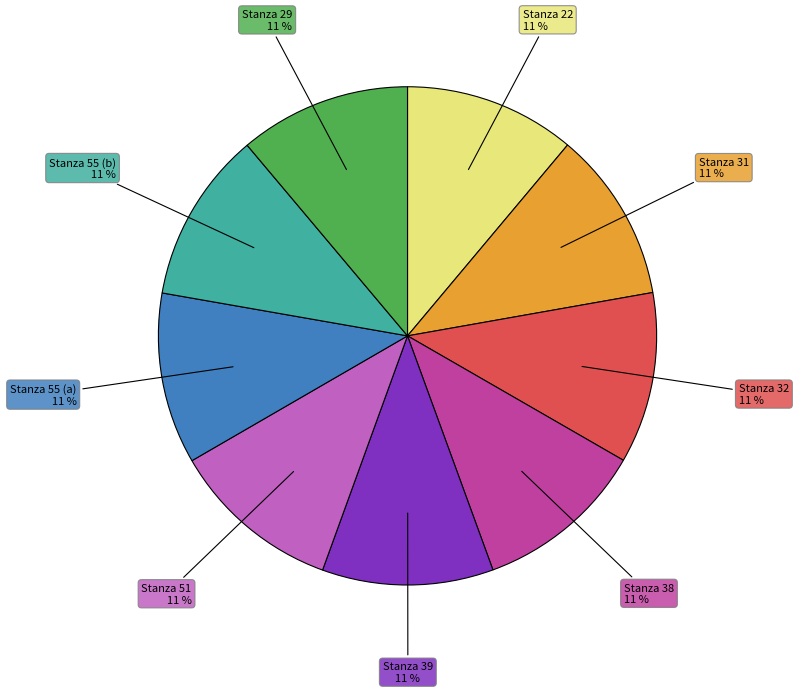

True or false: Stanza 38 accounts for 11% of the total.

True